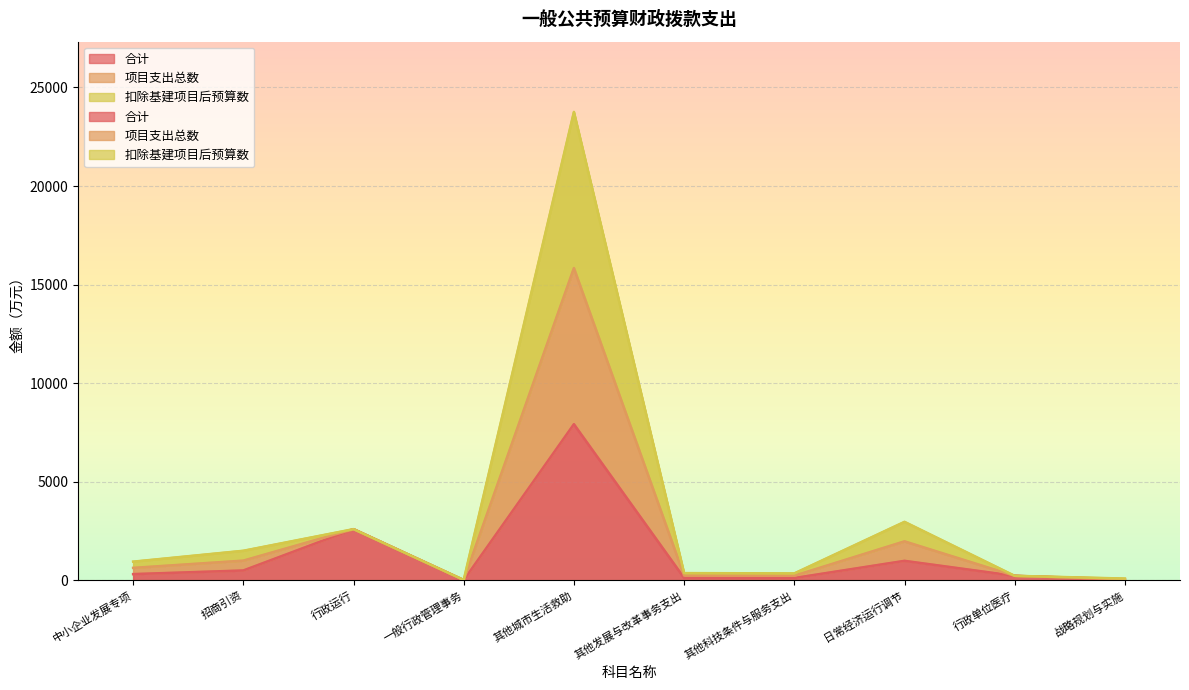

What is the average value of the 项目支出总数 series?

3283.1